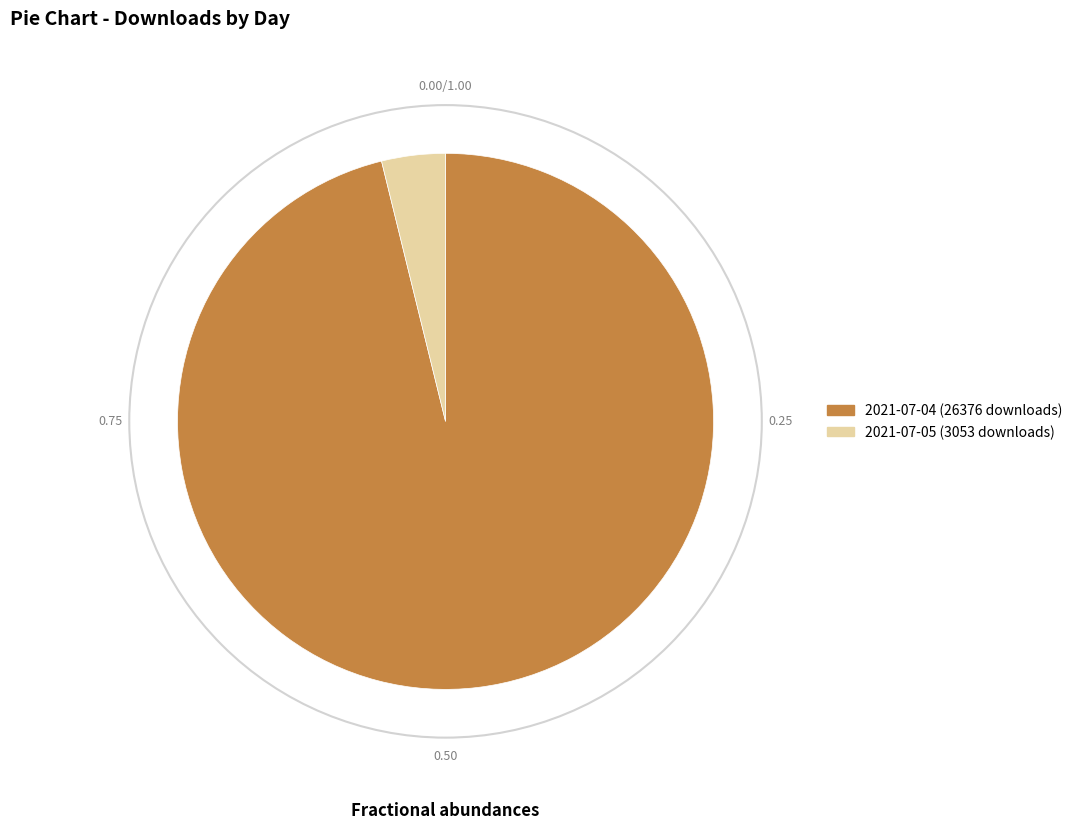

Rank the categories by value from highest to lowest.

2021-07-04 (26376 downloads), 2021-07-05 (3053 downloads)